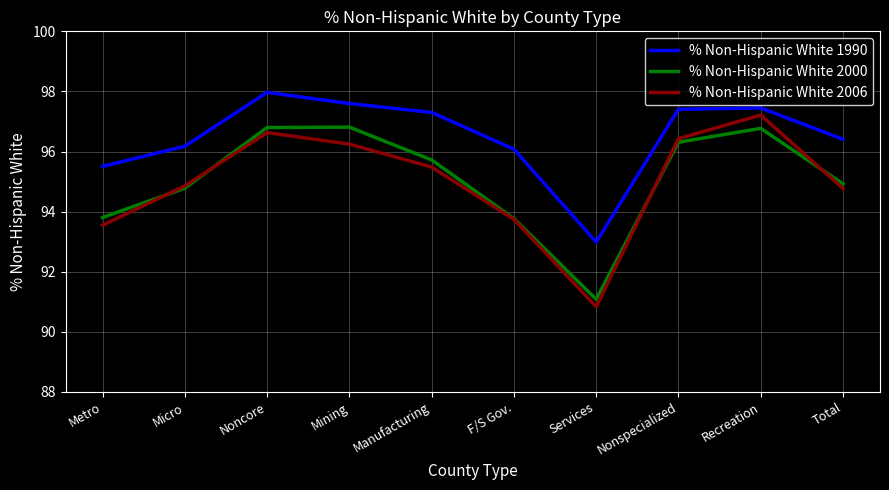

Where does the % Non-Hispanic White 1990 series first go above 97?

Noncore